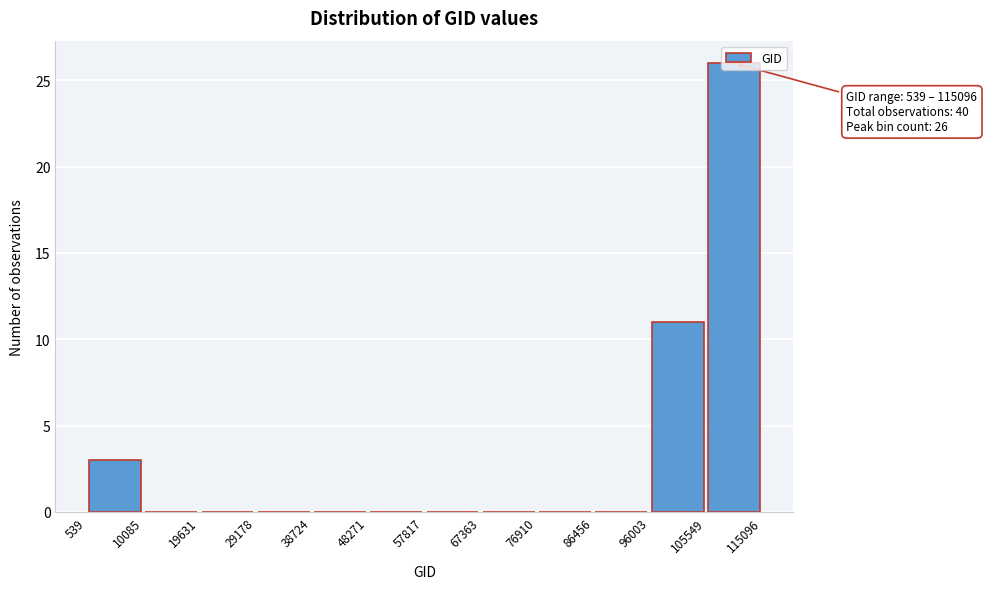

Over which range of the x-axis is the bar tallest?

105549 to 115096